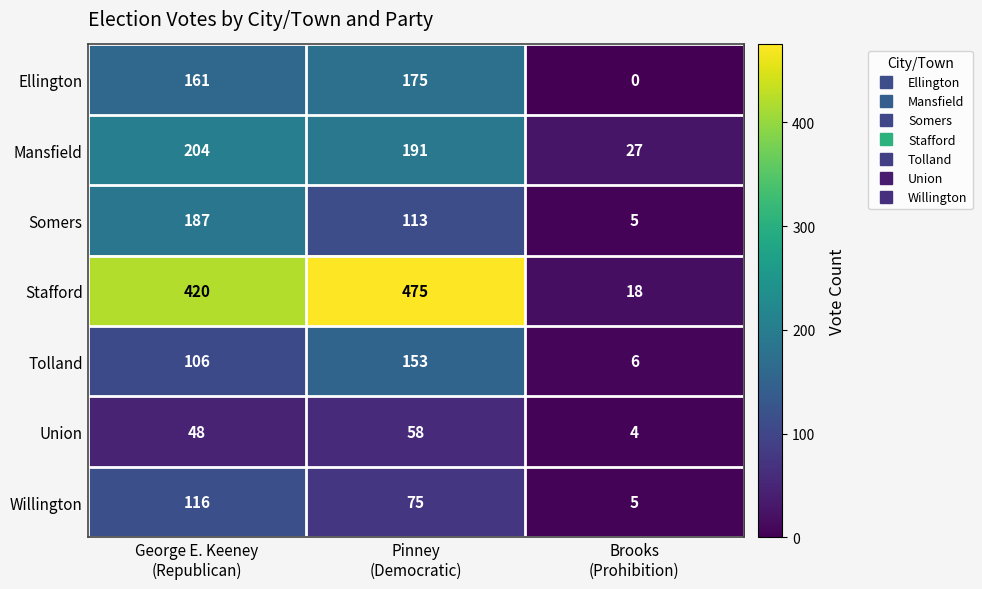

Which series changed the most between George E. Keeney
(Republican) and Pinney
(Democratic)?

Somers